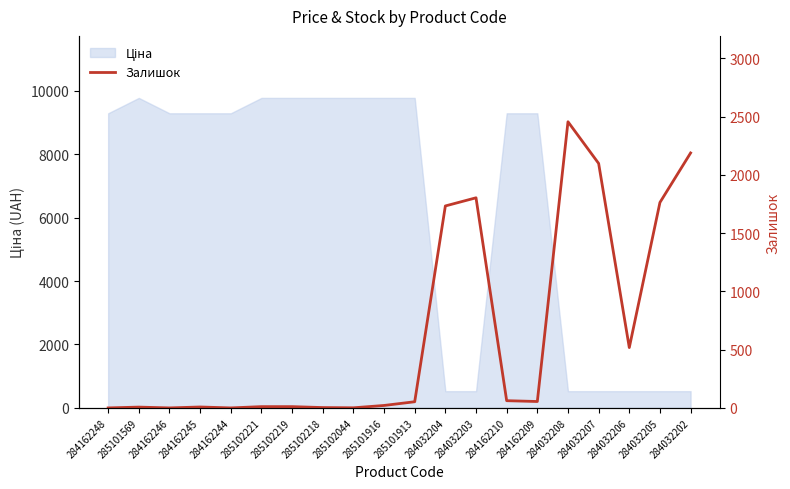

At which category does the chart reach its peak across all series?

284032208